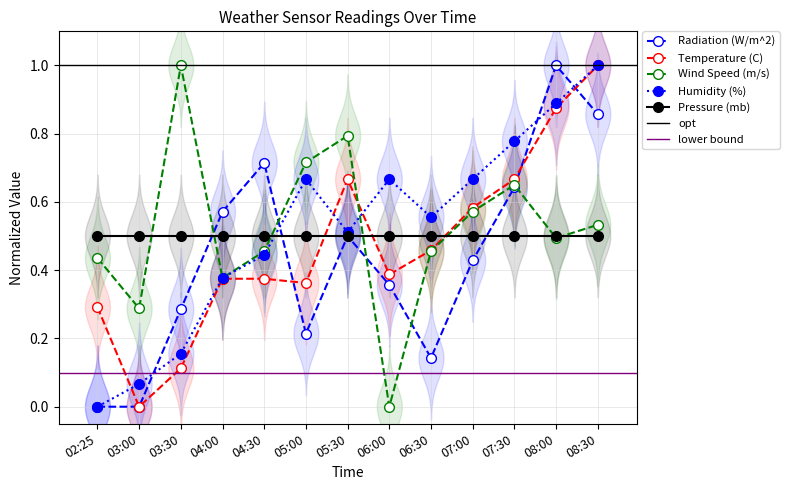

What is the value of the Wind Speed (m/s) point at the 3rd from the left?

1.0